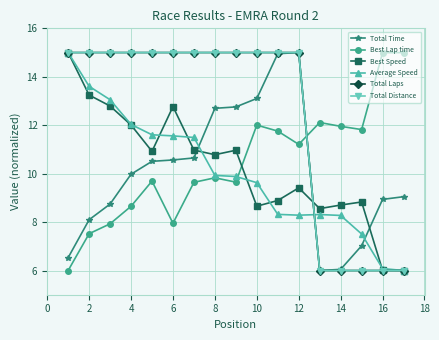

What is the minimum value for Total Time?

6.0